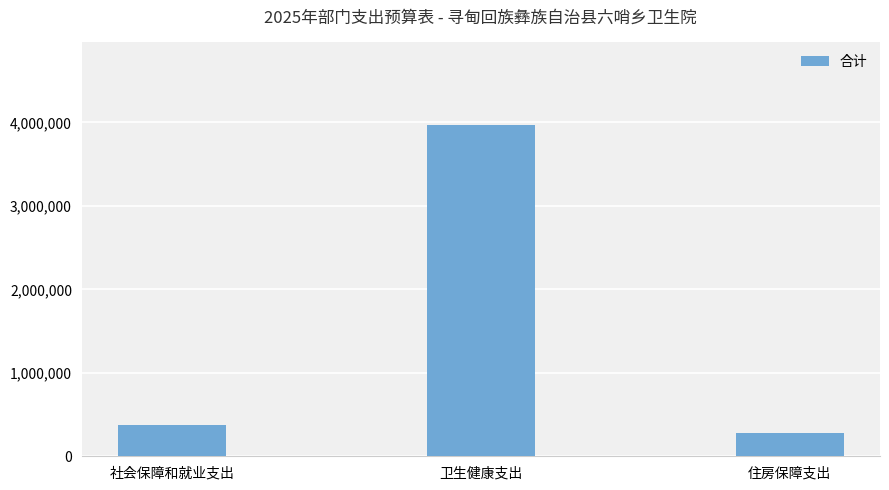

Reading left to right, transcribe all the data shown in this chart.

377516.8	3965544.3	283137.6